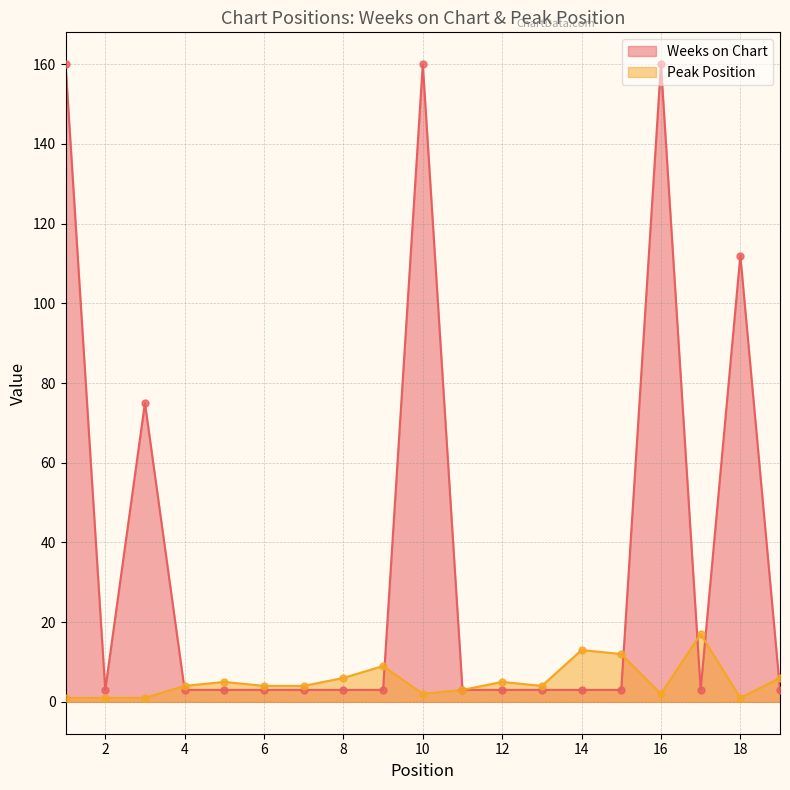

Is the value of Weeks on Chart at 6 greater than the value of Peak Position at 19?

No